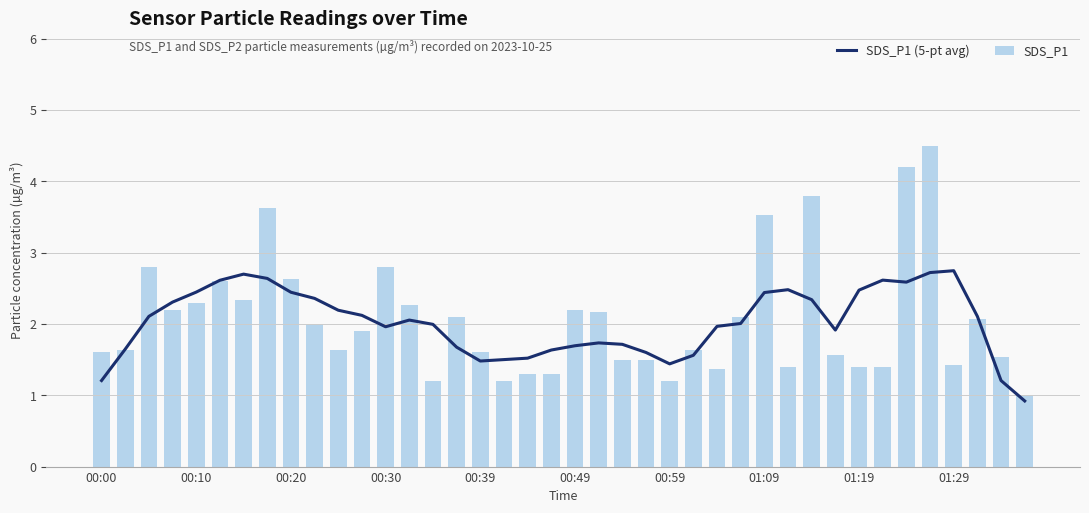

What is the difference between the second highest and second lowest values in the SDS_P1 (5-pt avg) series?

1.5